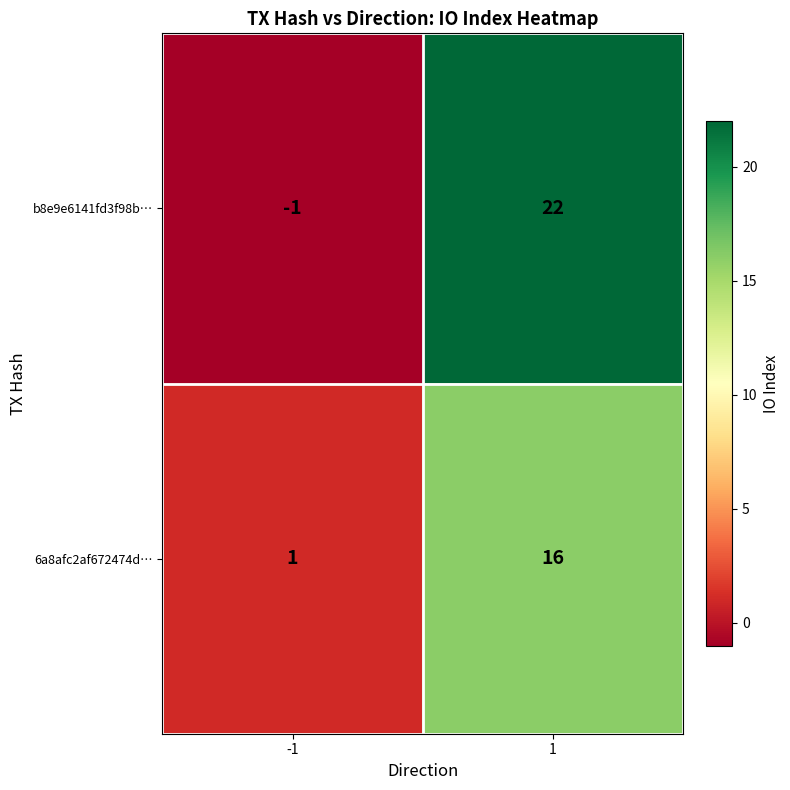

Between -1 and 1, which series saw the biggest shift?

b8e9e6141fd3f98b…